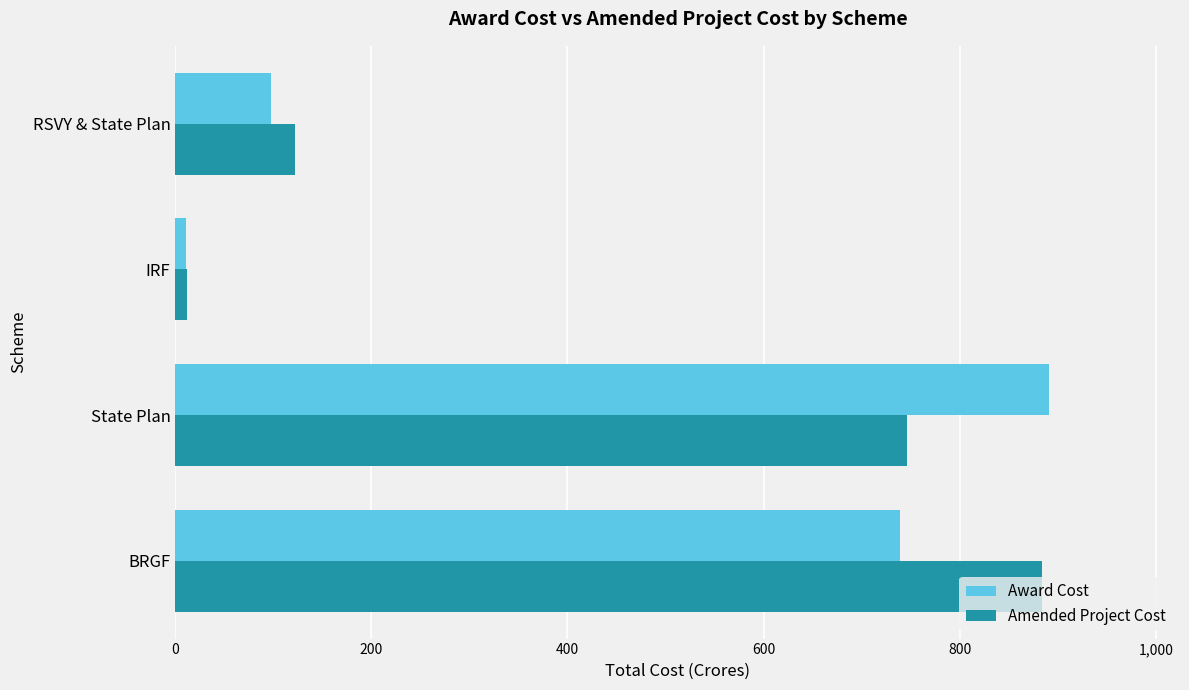

Which series changed the most between BRGF and IRF?

Amended Project Cost